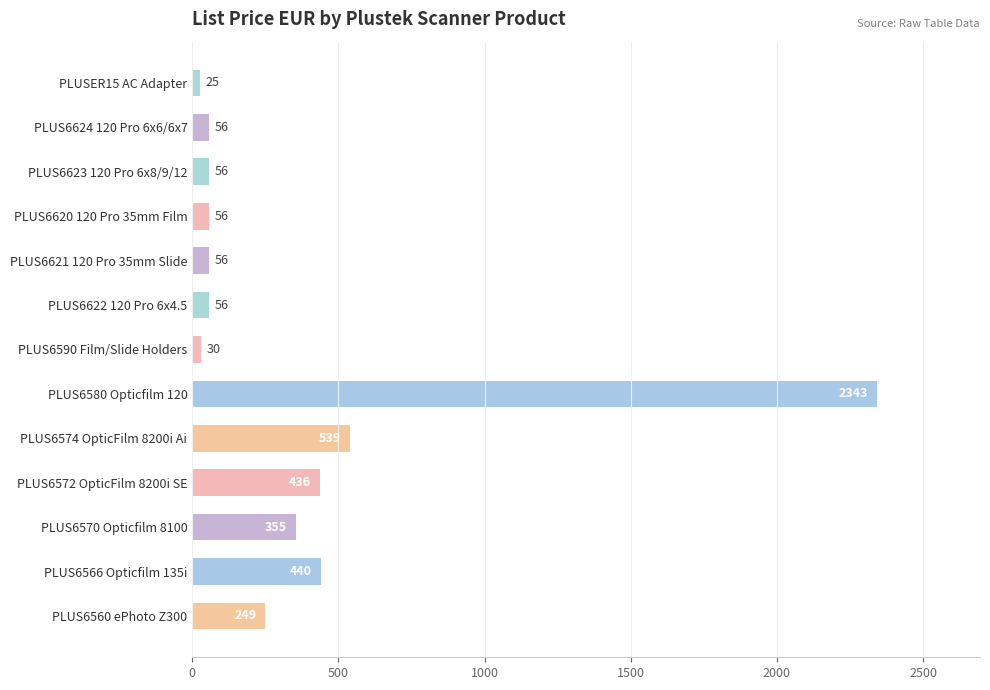

The value at PLUSER15 AC Adapter is 25. True or false?

True